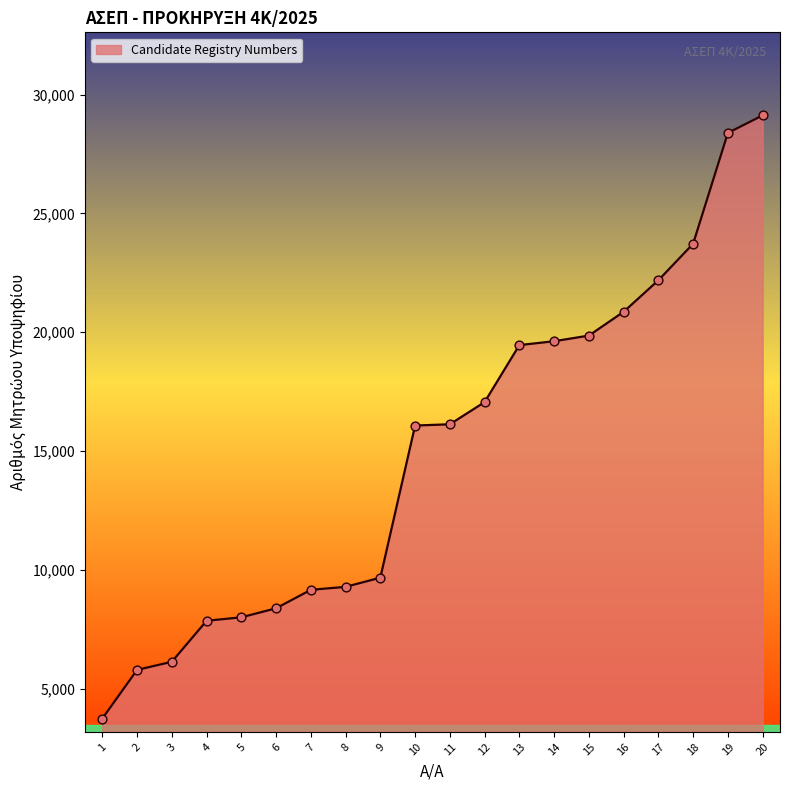

Between 13 and 18, which is larger?

18